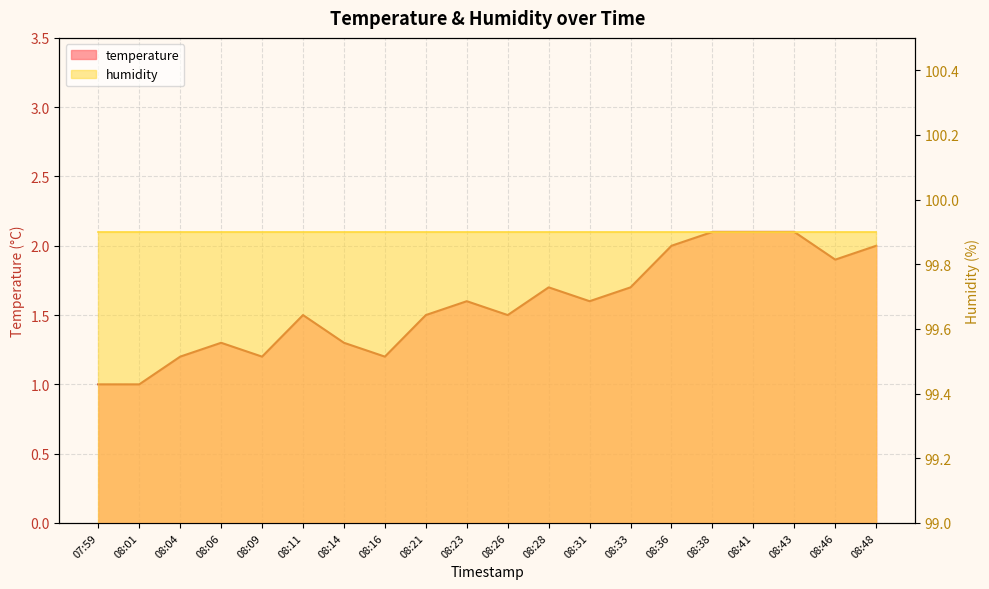

Which category has the highest value across all series?

08:38